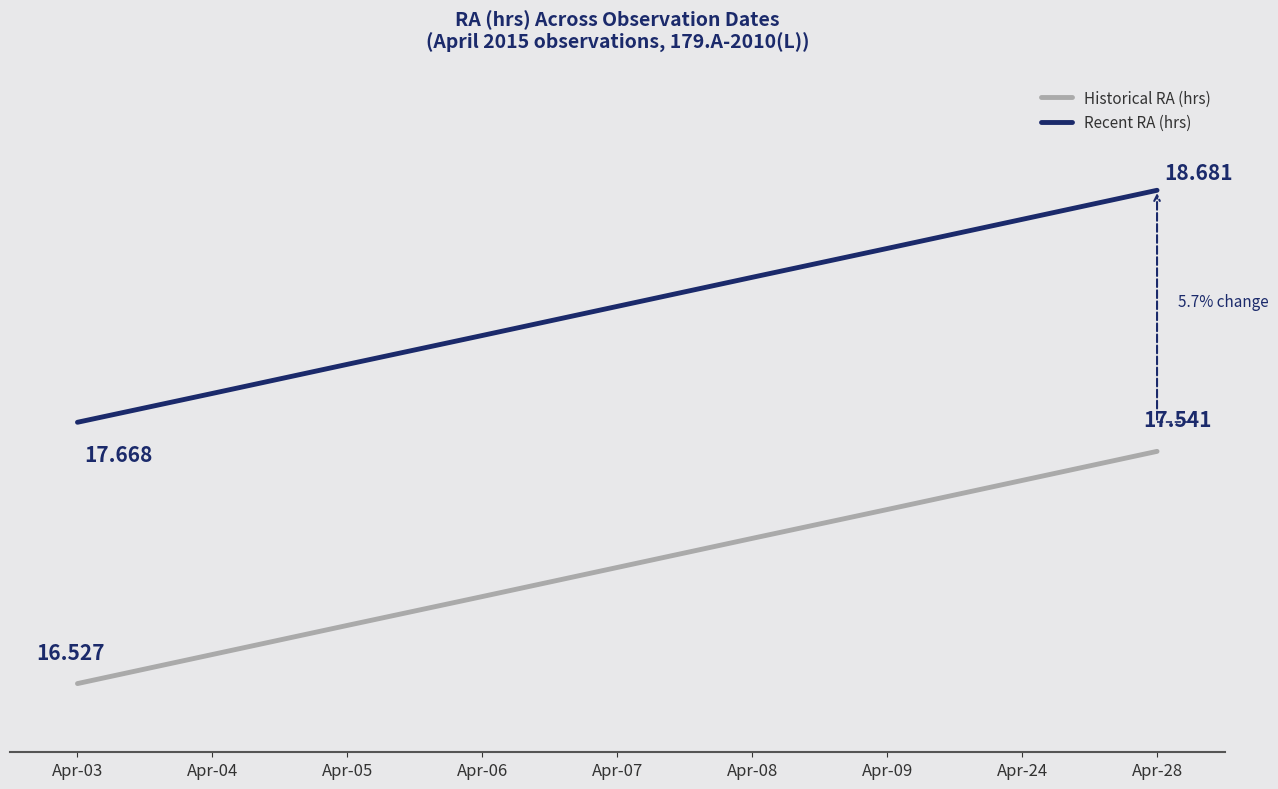

Where does the Historical RA (hrs) series first go above 17?

Apr-07